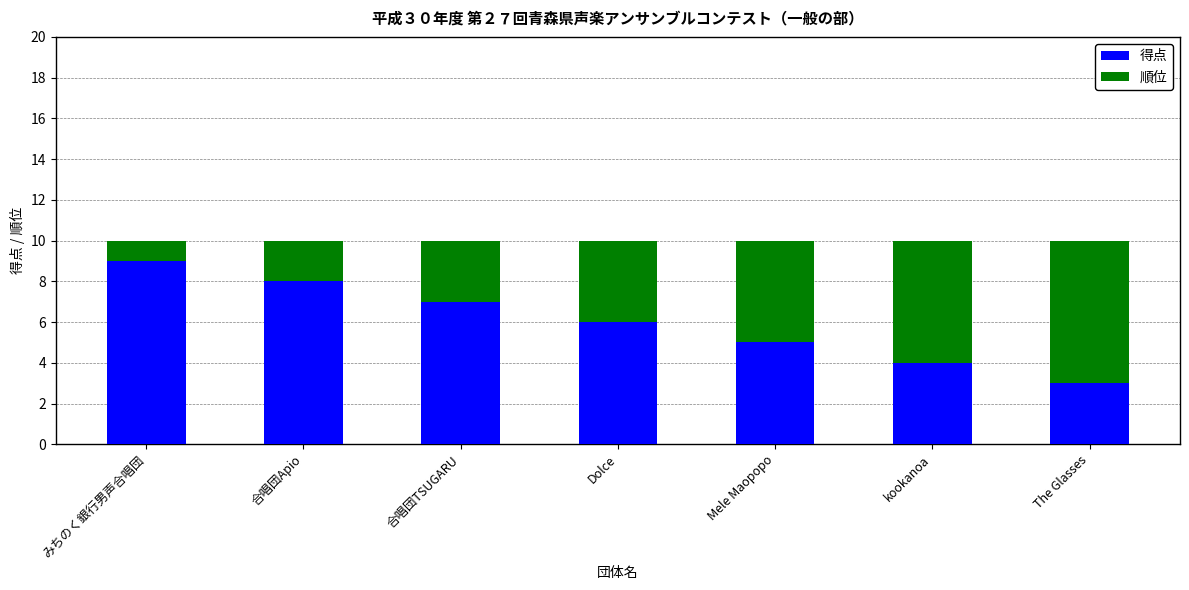

Reading right to left, list the values for the 得点 series.

3	4	5	6	7	8	9